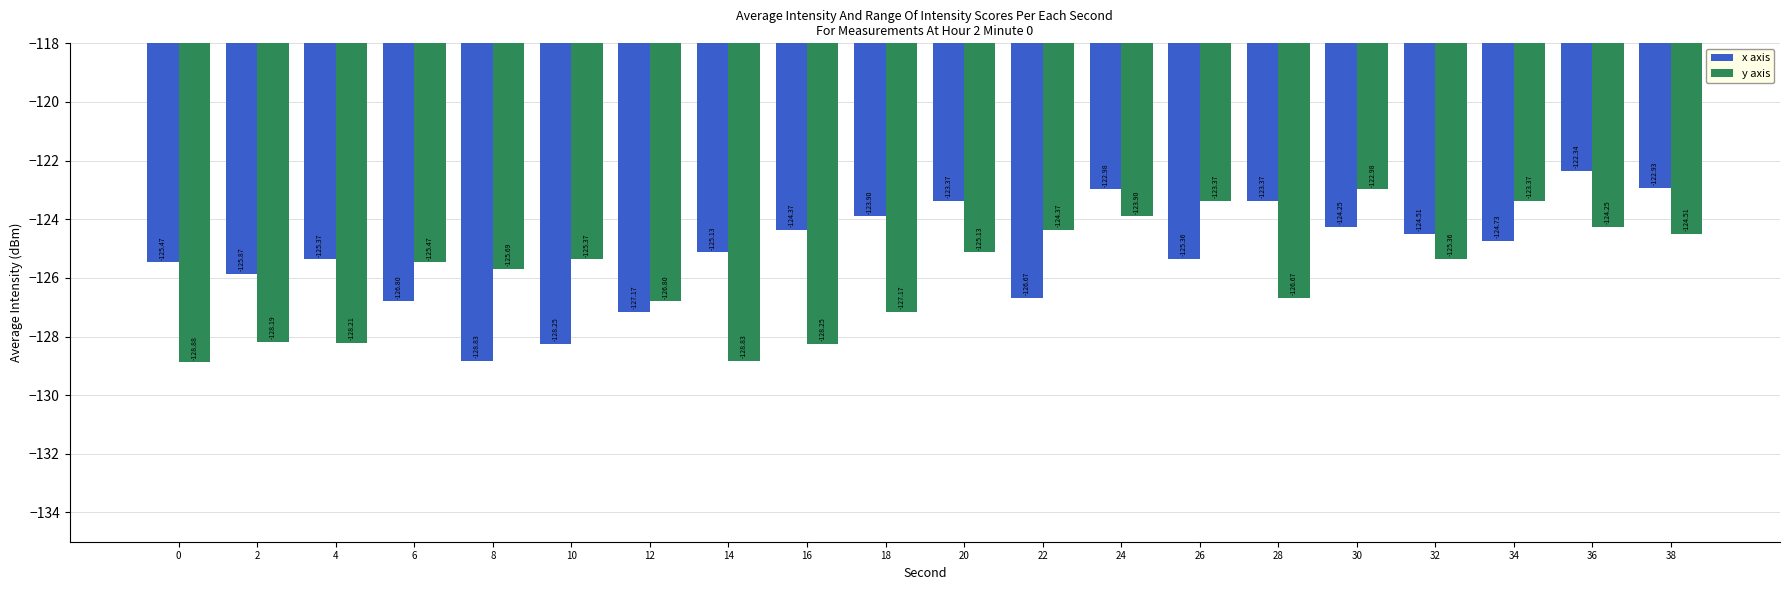

Is it true that x axis equals -174.3 at 18?

False